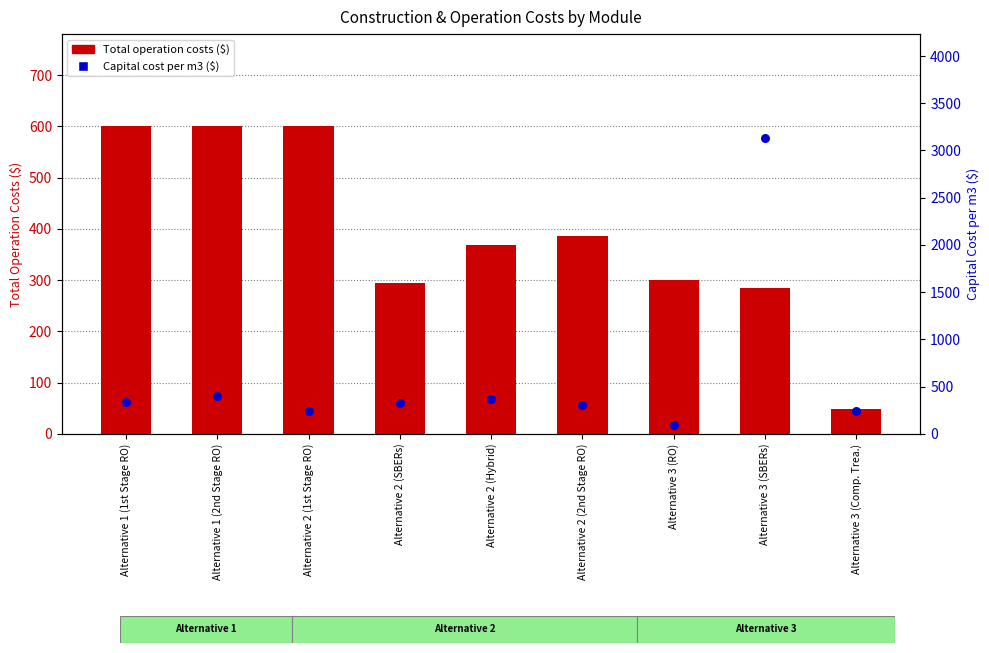

What are all the series names shown in the legend?

Total operation costs ($), Capital cost per m3 ($)